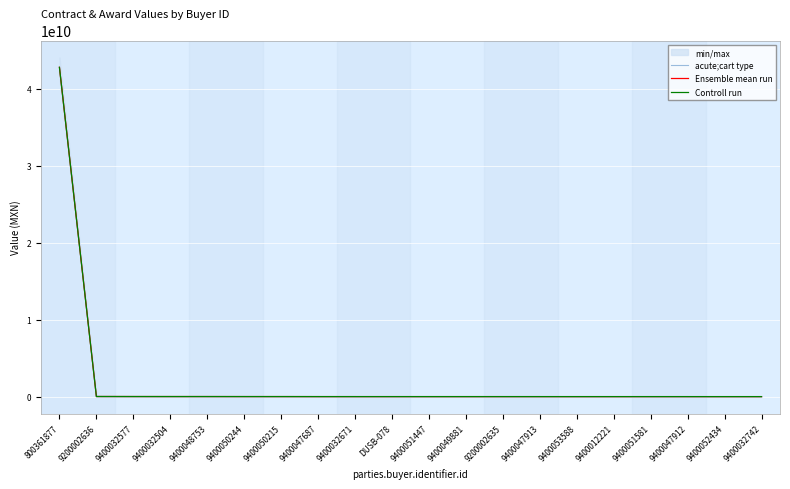

Read the Ensemble mean run value at 9200002635.

9061684.0